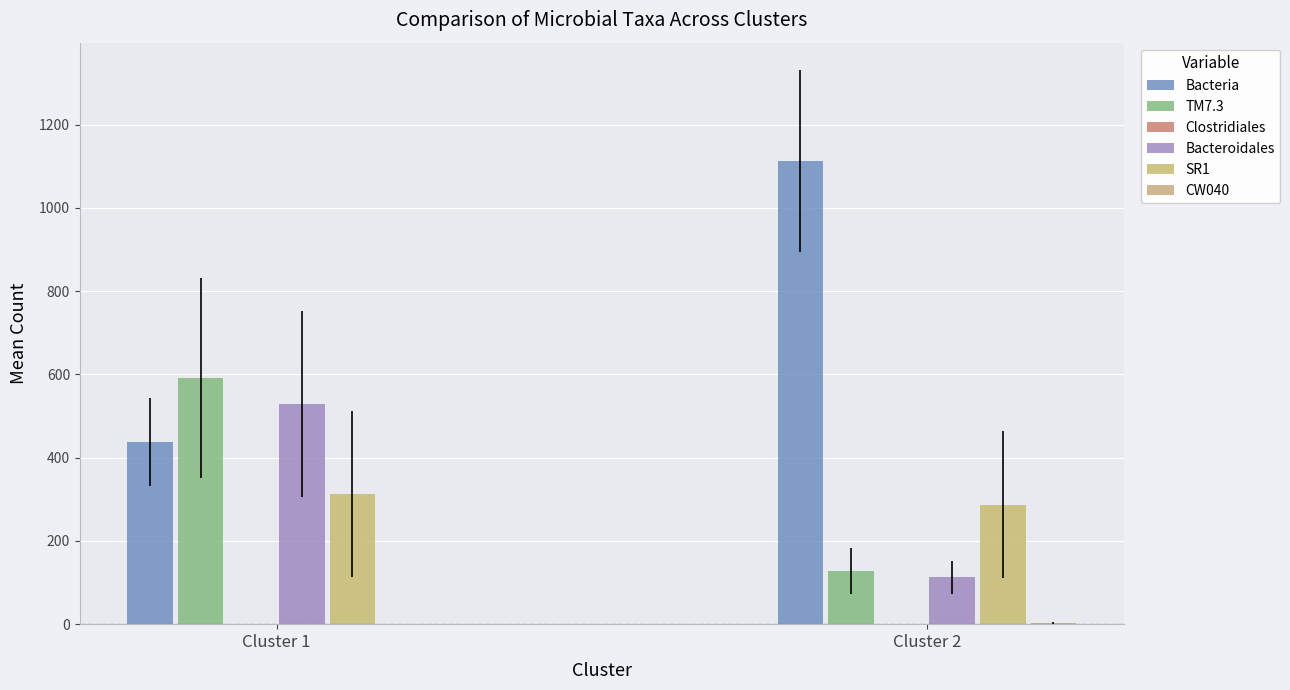

What is the sum of all SR1 values?

599.4